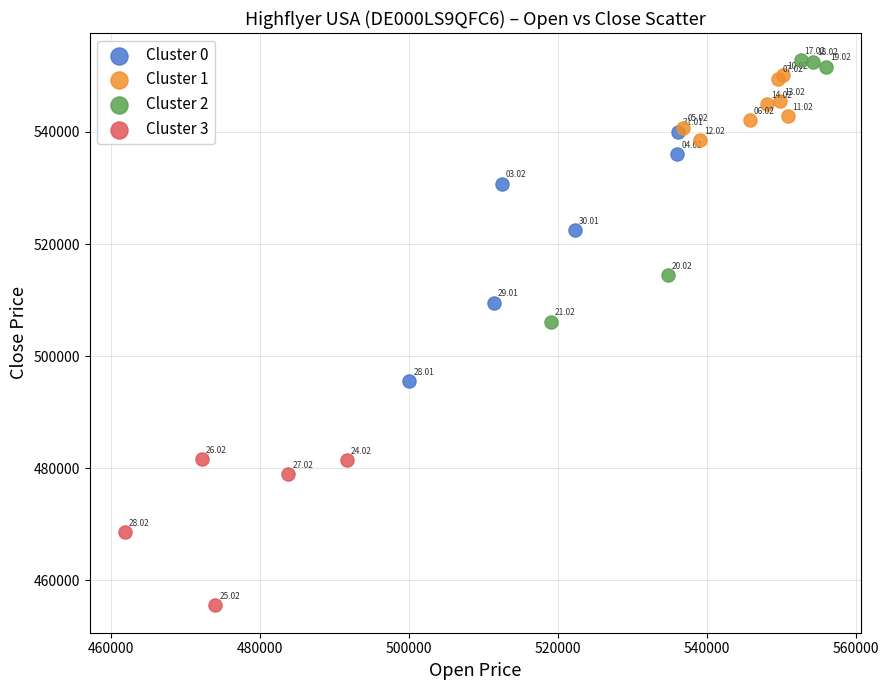

Which series contains the lowest Y value?

Cluster 3